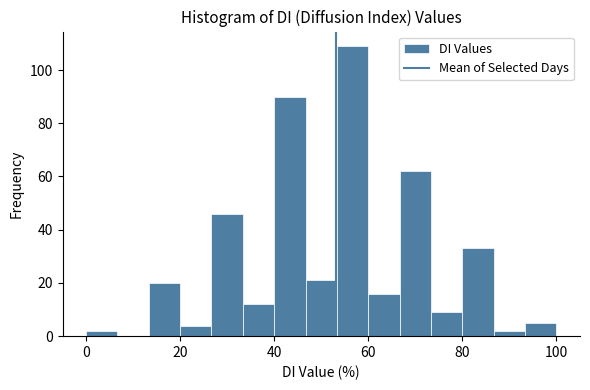

Read against the x-axis, roughly where is the centre of the tallest bar?

56